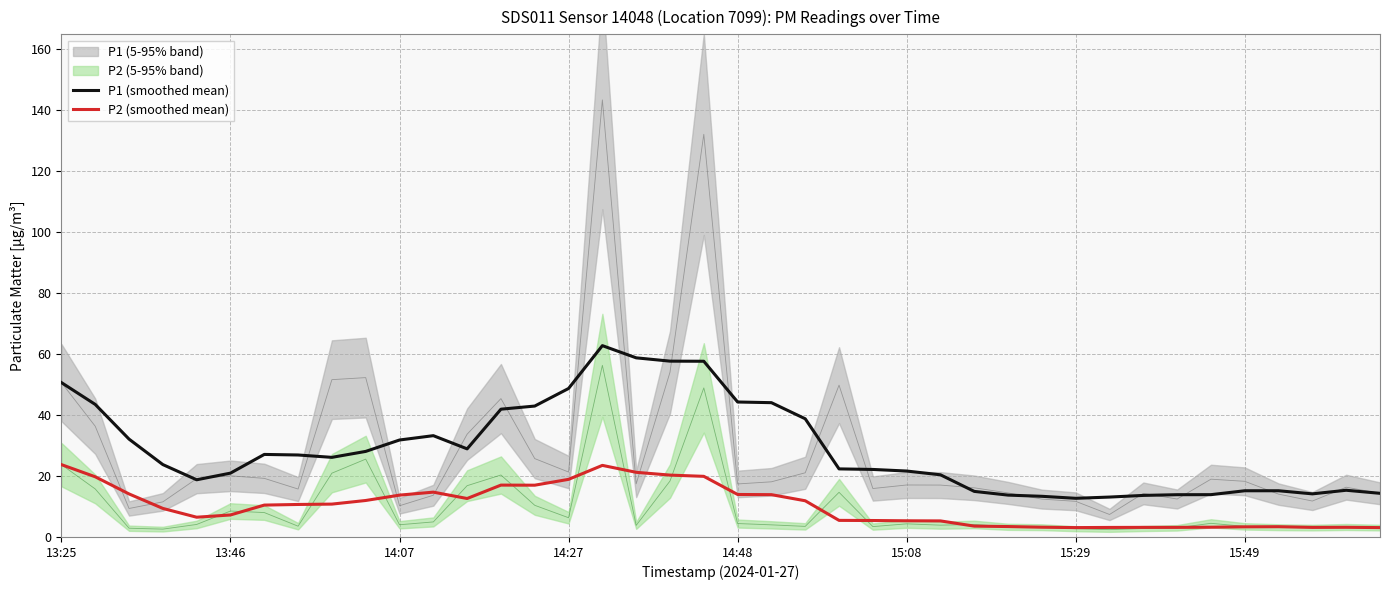

True or false: P2 (smoothed mean) and P1 (smoothed mean) intersect in this chart.

False